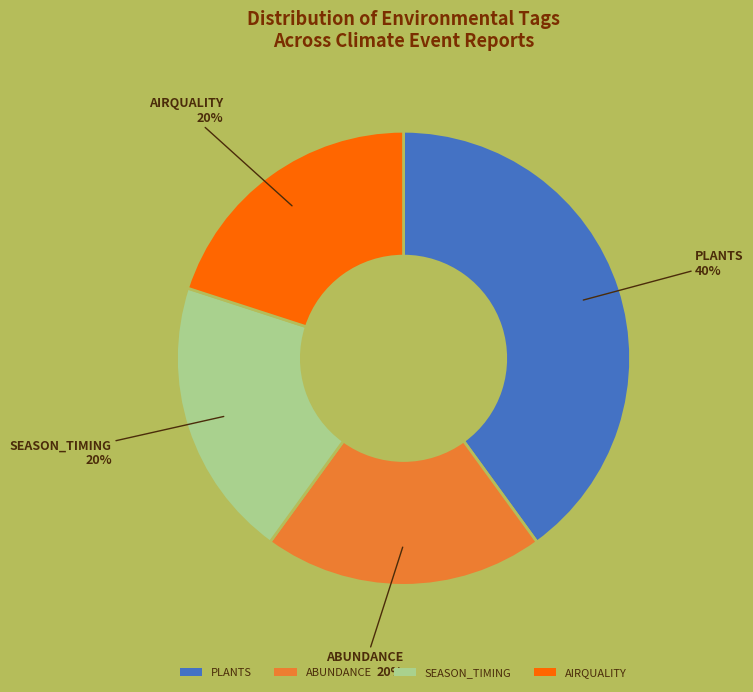

How many segments does this pie chart have?

4